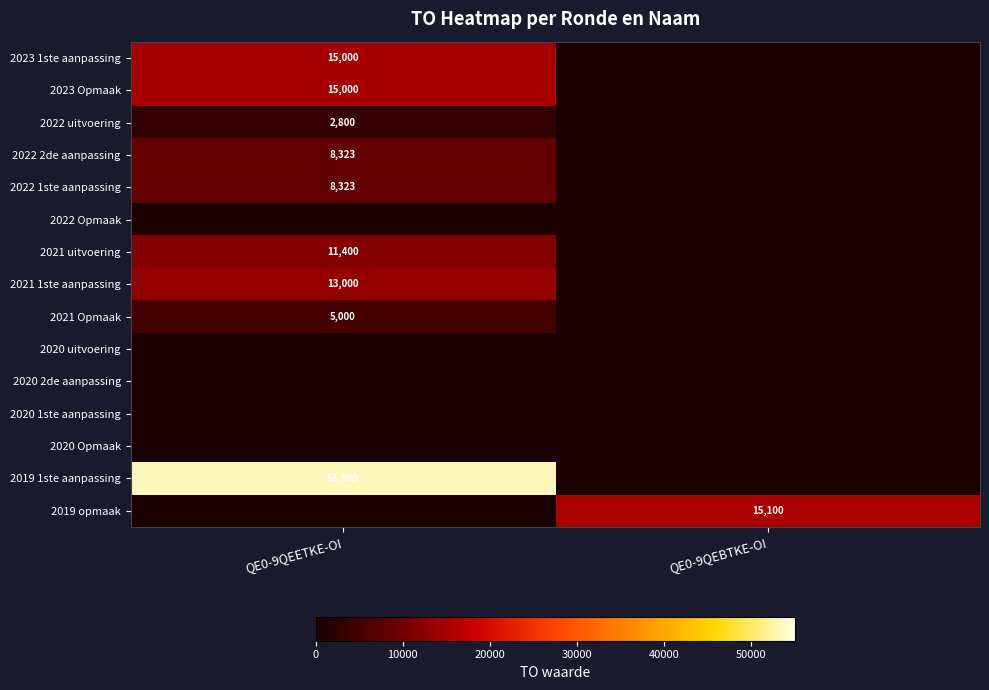

The 2022 1ste aanpassing series shows 3196 at QE0-9QEETKE-OI. True or false?

False